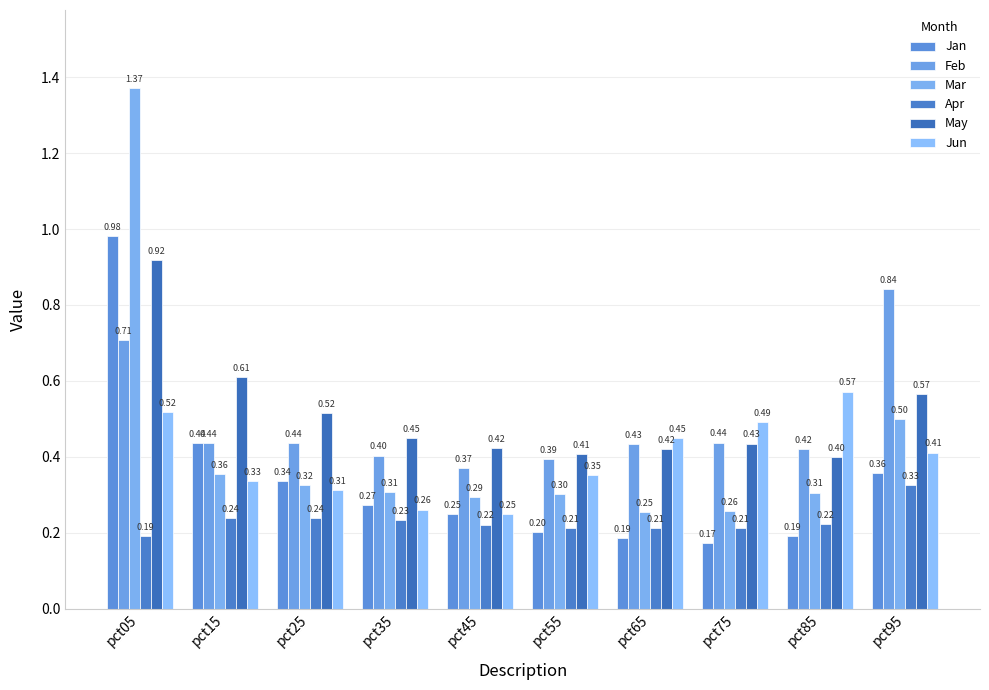

Are the bars horizontal?

No